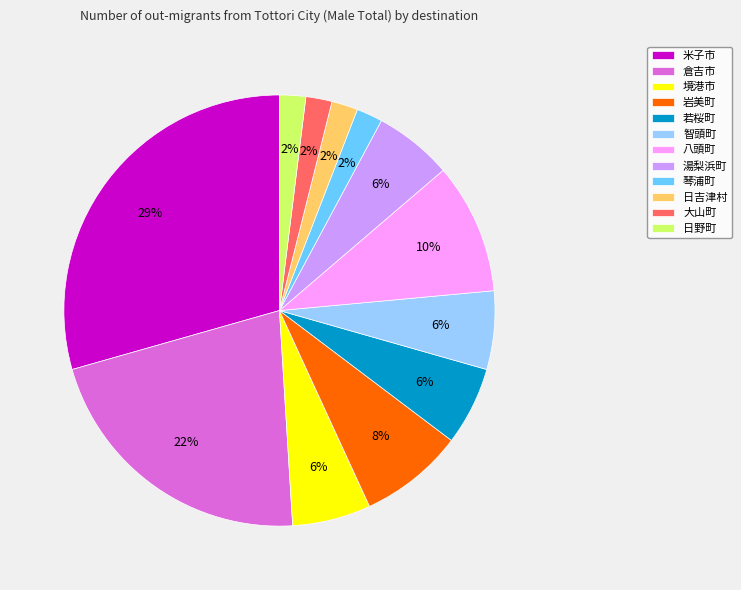

Which slice is the largest?

米子市